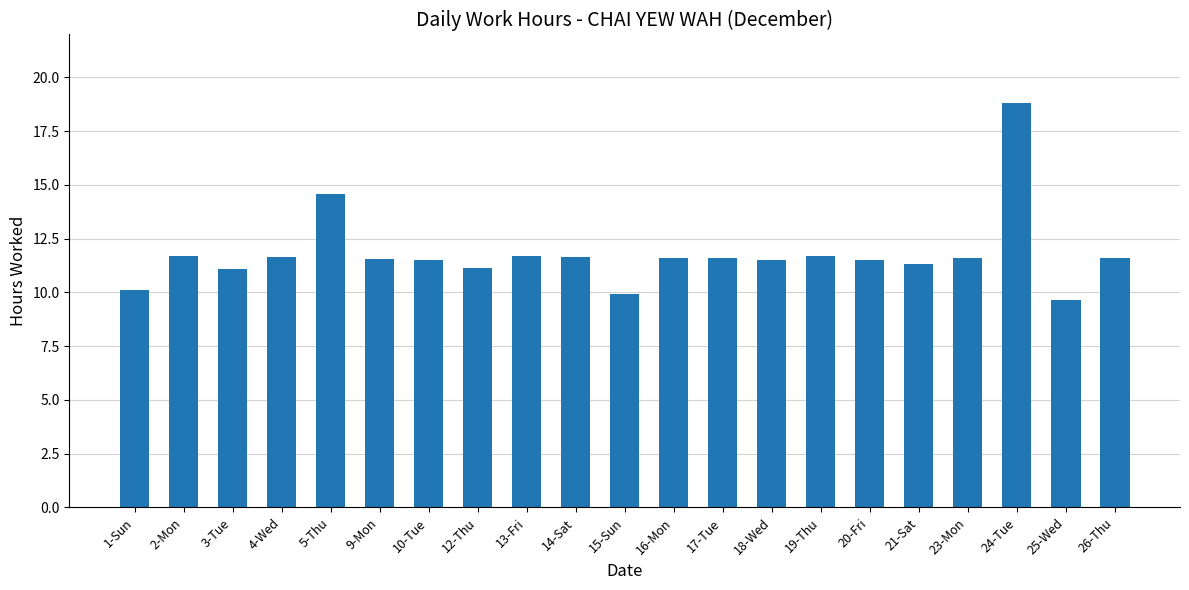

Count the number of data series in this chart.

1